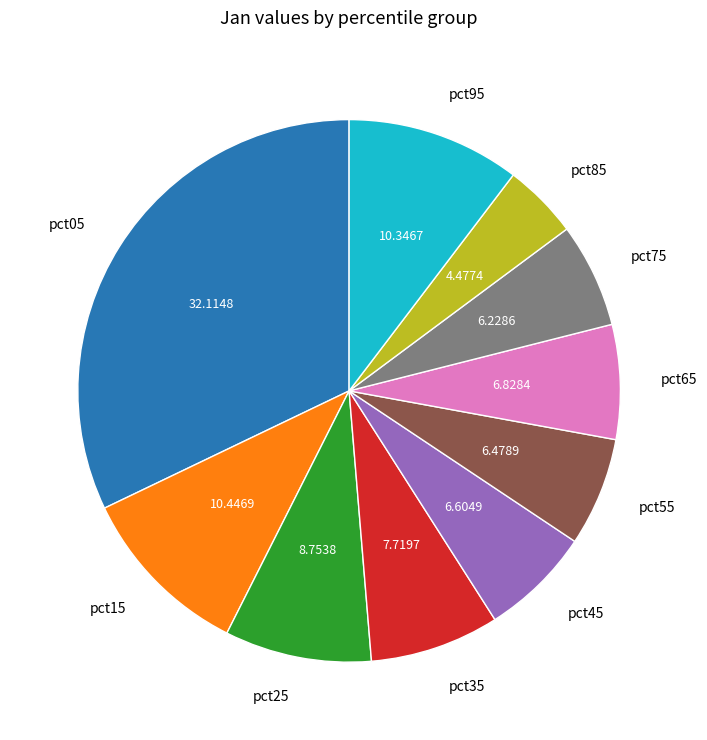

Is there any slice that represents more than half of the pie?

No